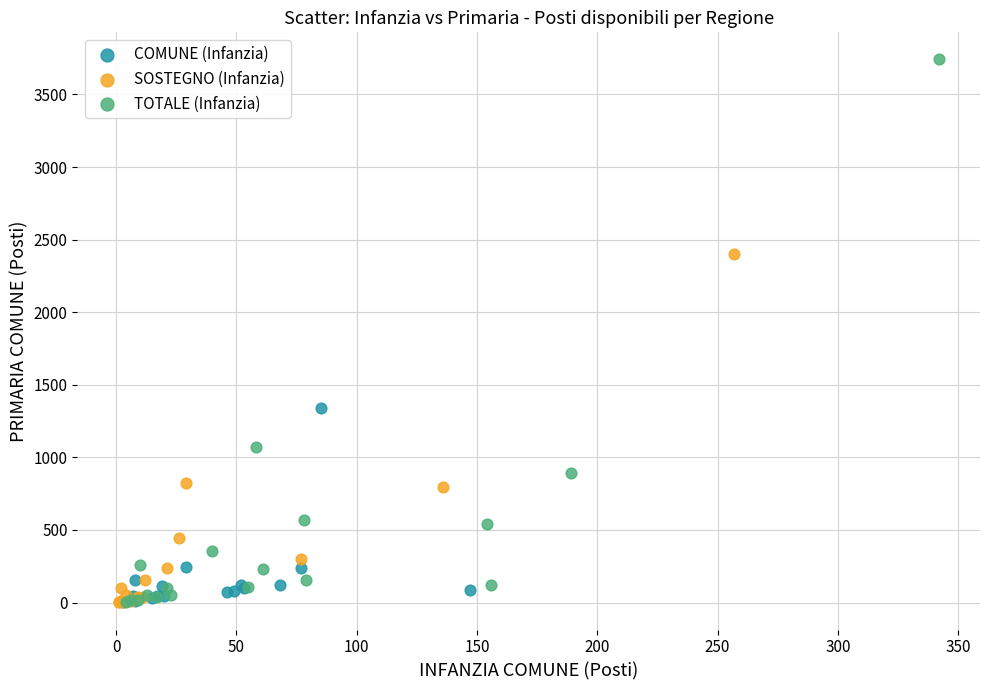

Which series has the largest Y range (max minus min)?

TOTALE (Infanzia)